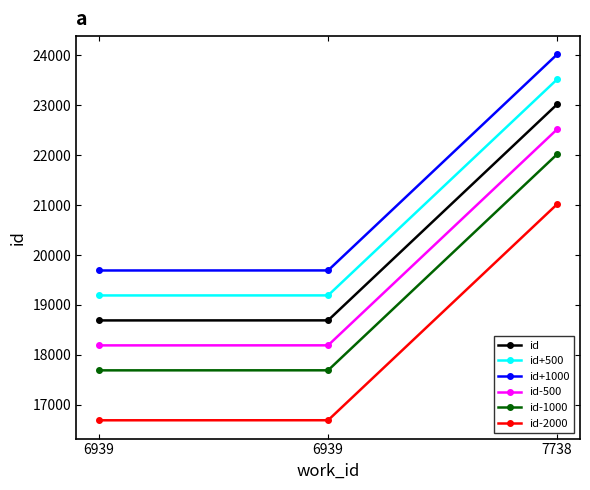

List the series in order of their overall mean, lowest first.

id-2000, id-1000, id-500, id, id+500, id+1000